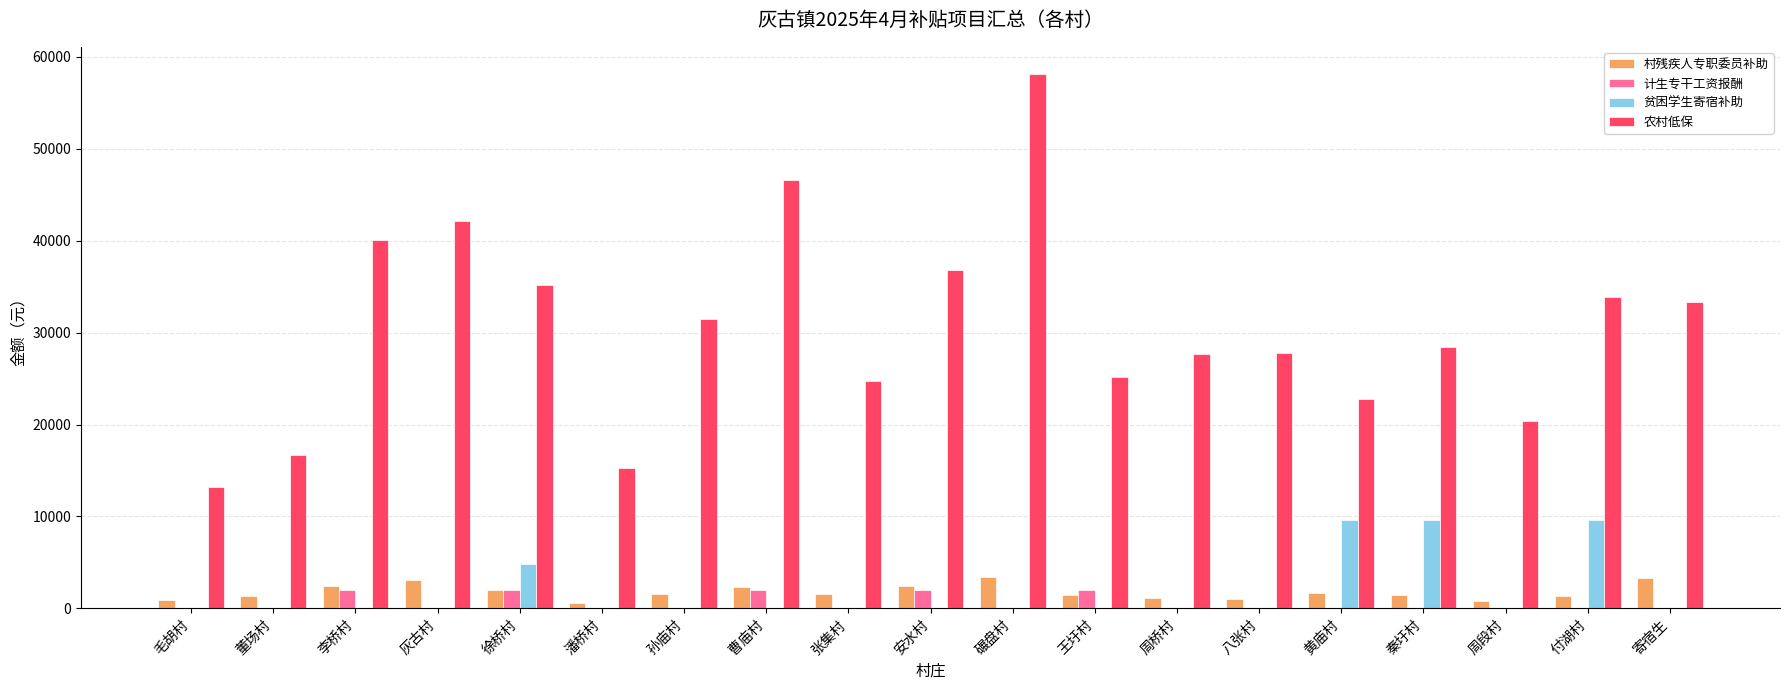

What is the total value across all series at 李桥村?

44551